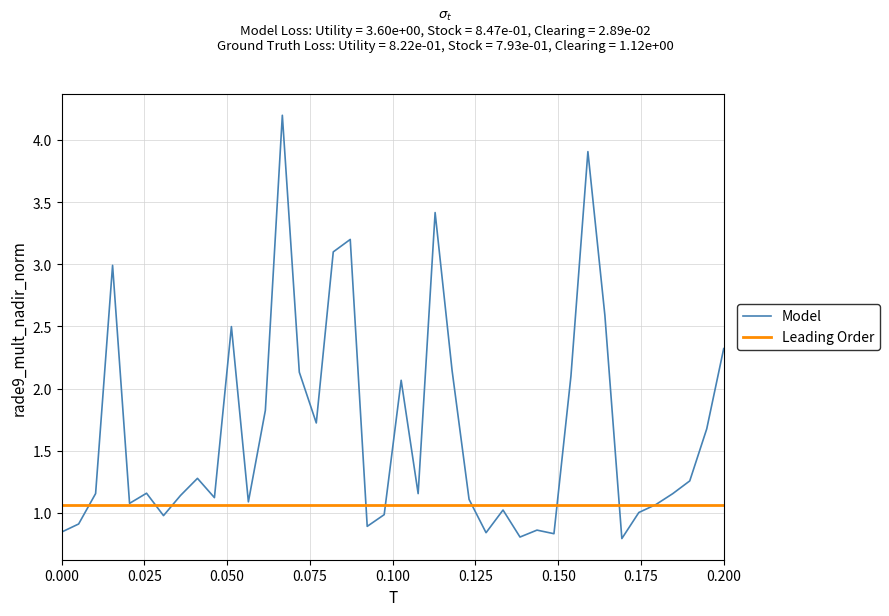

What is the maximum value shown in the chart?

4.2